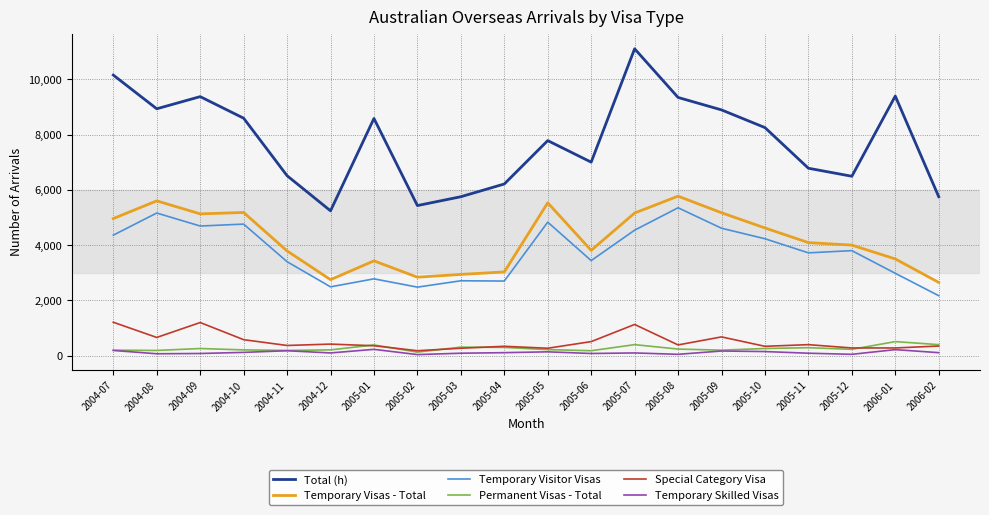

What is the maximum value for Special Category Visa?

1210